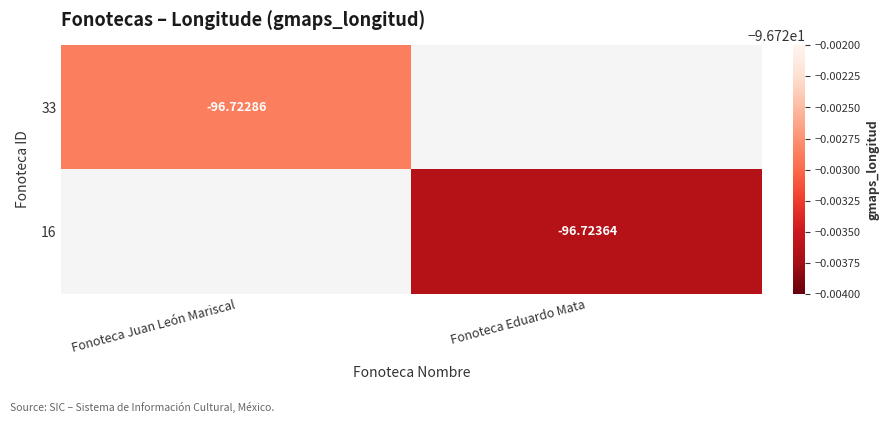

How many series are shown in this chart?

2